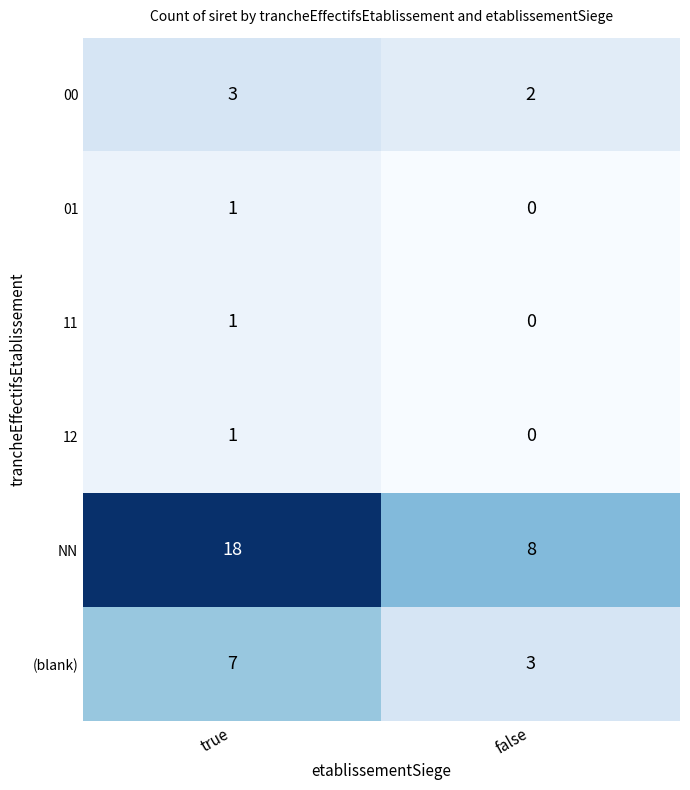

What is the greatest value displayed?

18